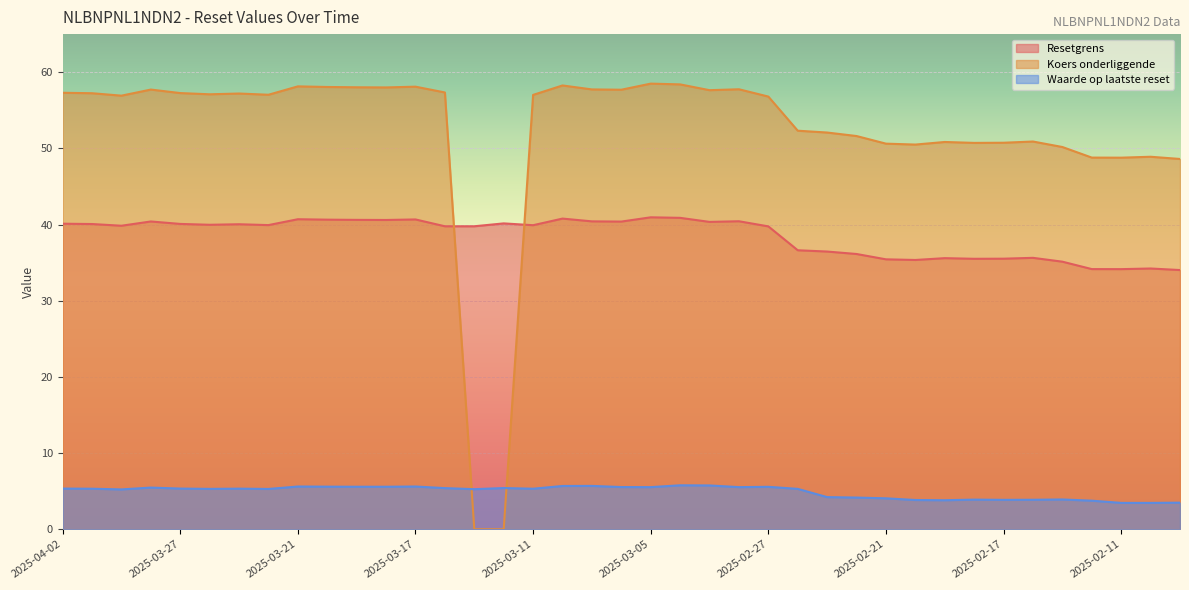

What is the greatest value displayed?

58.5